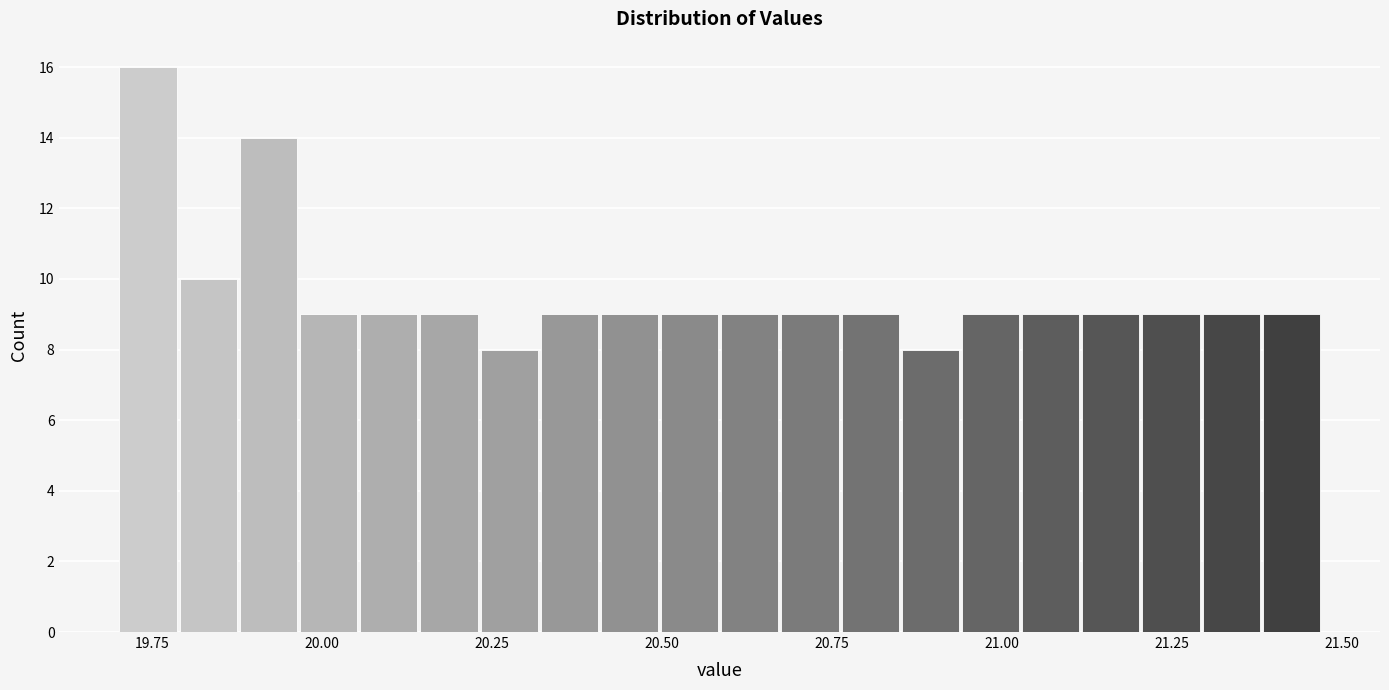

Around what value on the x-axis is the tallest bar? Give the approximate position of its centre, as read against the axis.

19.75